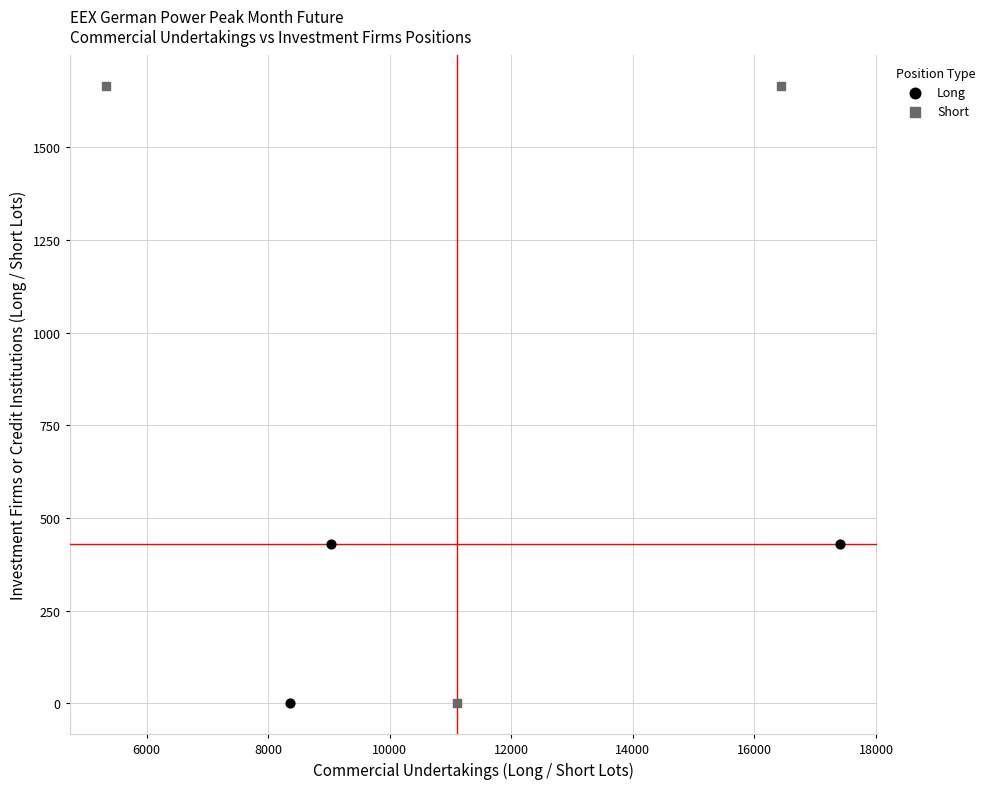

Which series has the widest spread of Y values?

Short